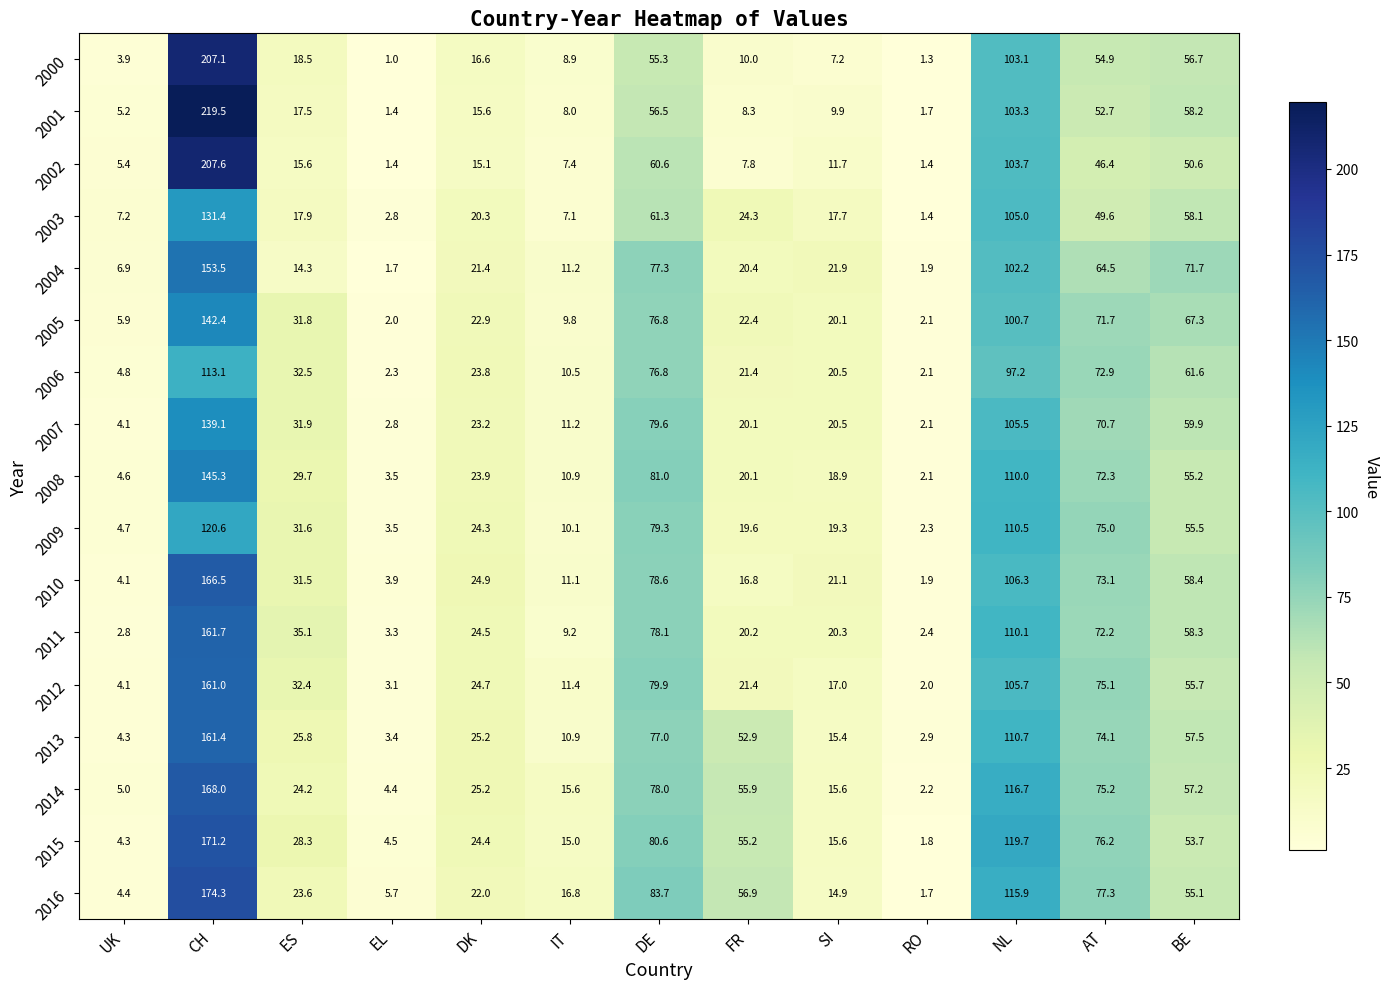

What value does the 2001 series have at IT?

8.0